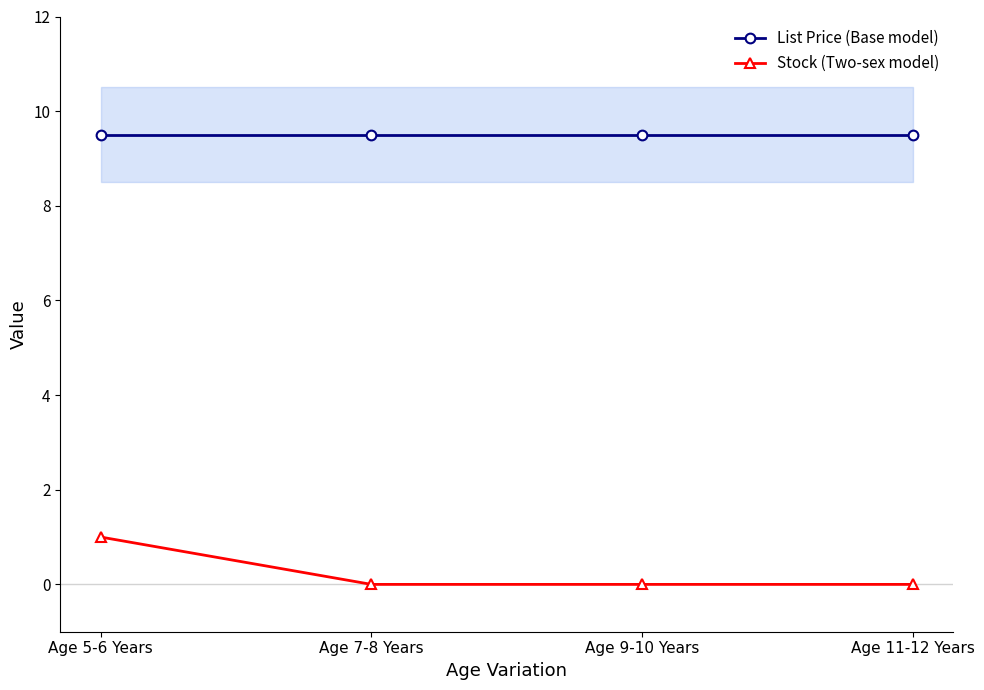

Is it true that List Price (Base model) equals 9.5 at Age 9-10 Years?

True